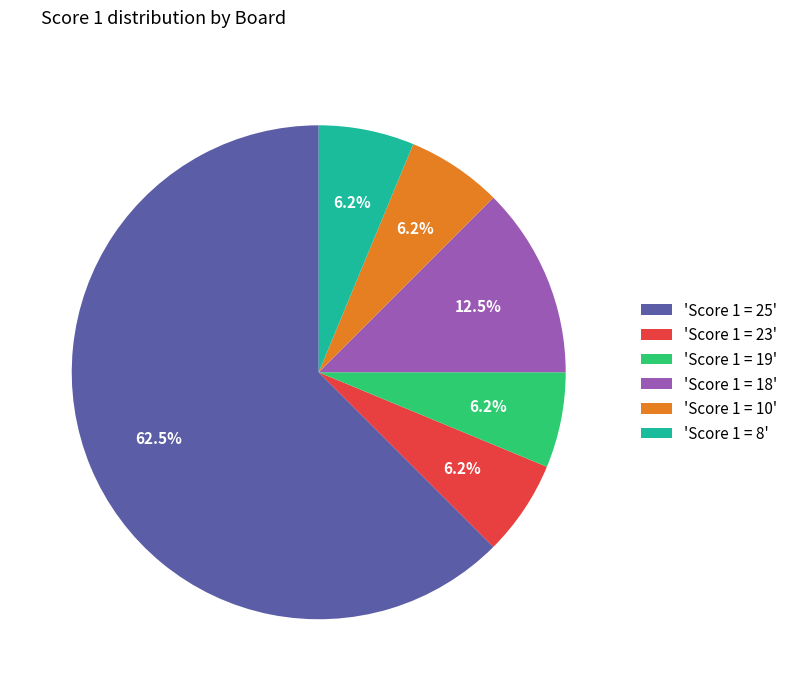

Does any single category account for the majority?

Yes